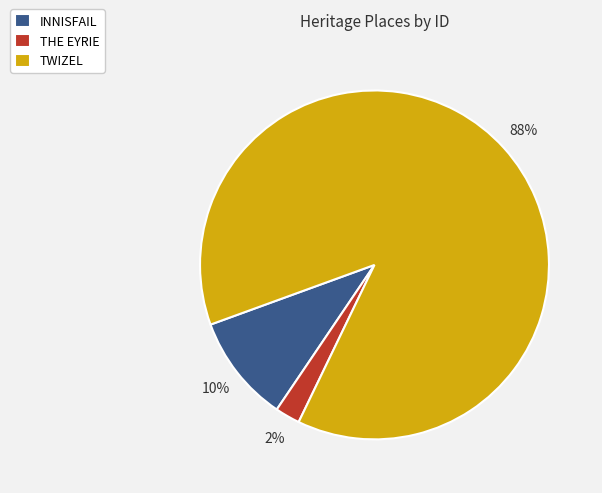

To the nearest percent, what percentage of the pie is TWIZEL?

88%